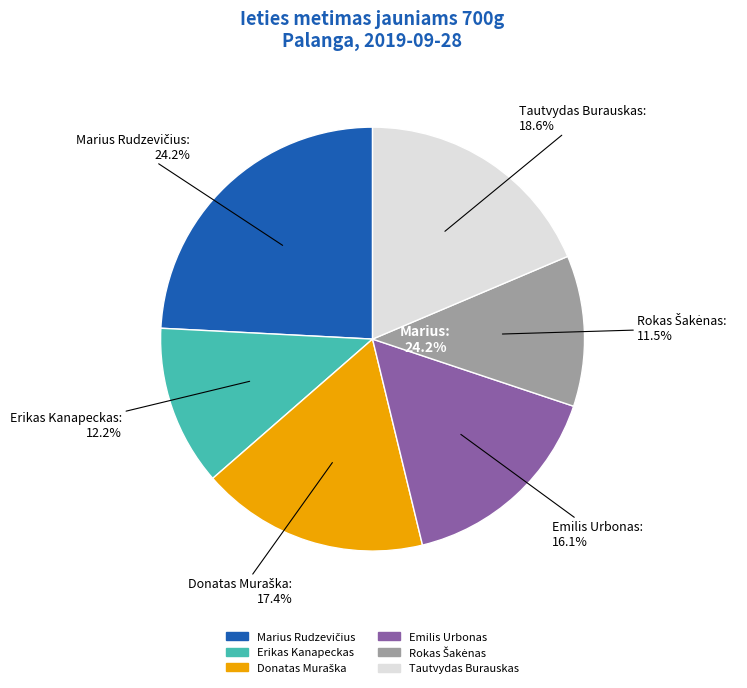

True or false: Marius Rudzevičius accounts for 32% of the total.

False